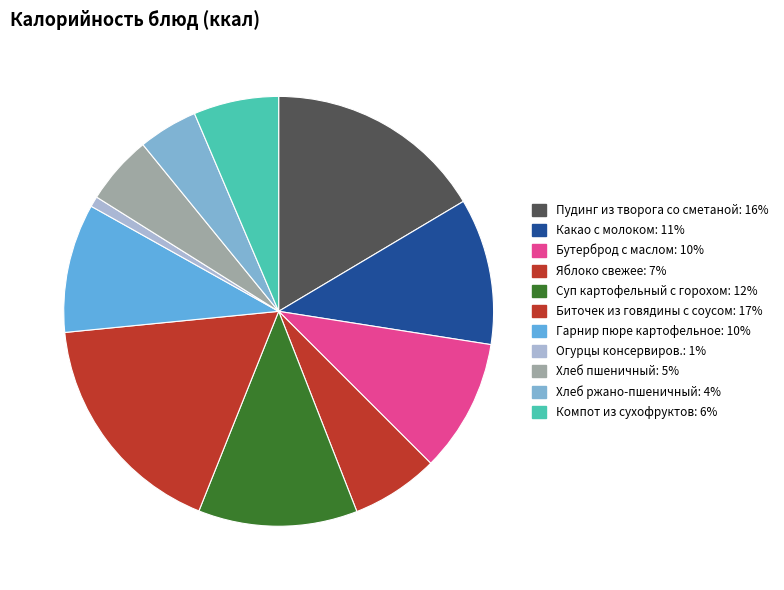

What is the smallest slice in the pie chart?

Огурцы консервиров.